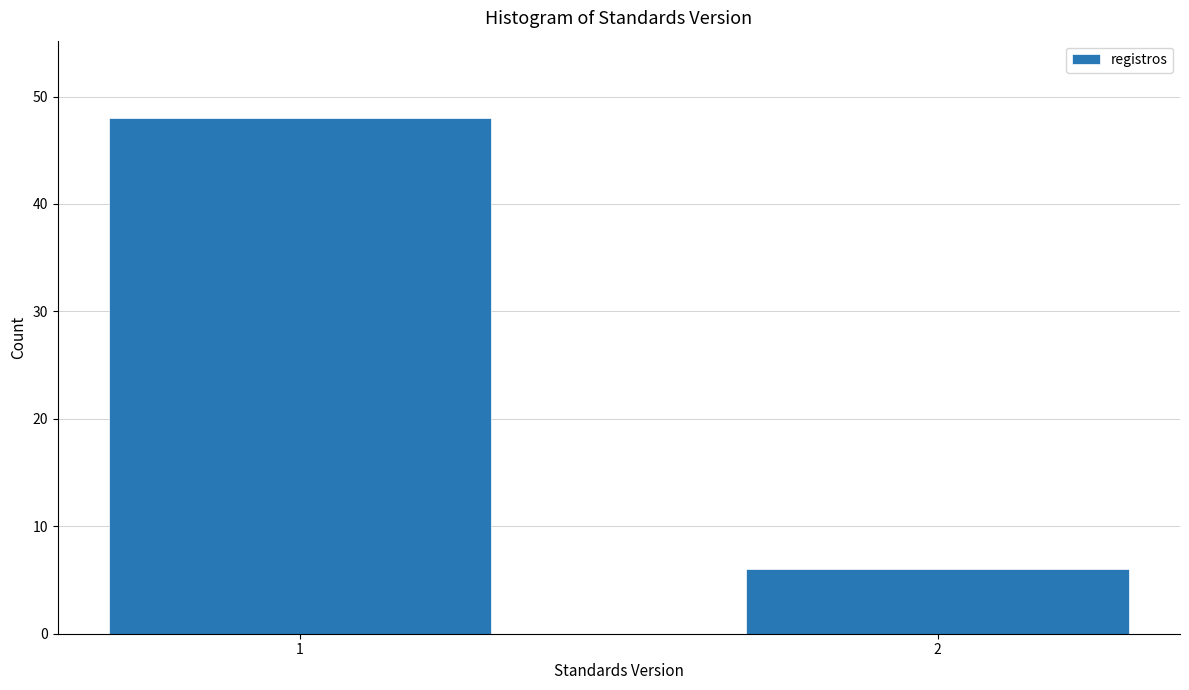

Reading left to right, transcribe all the data shown in this chart.

48	6